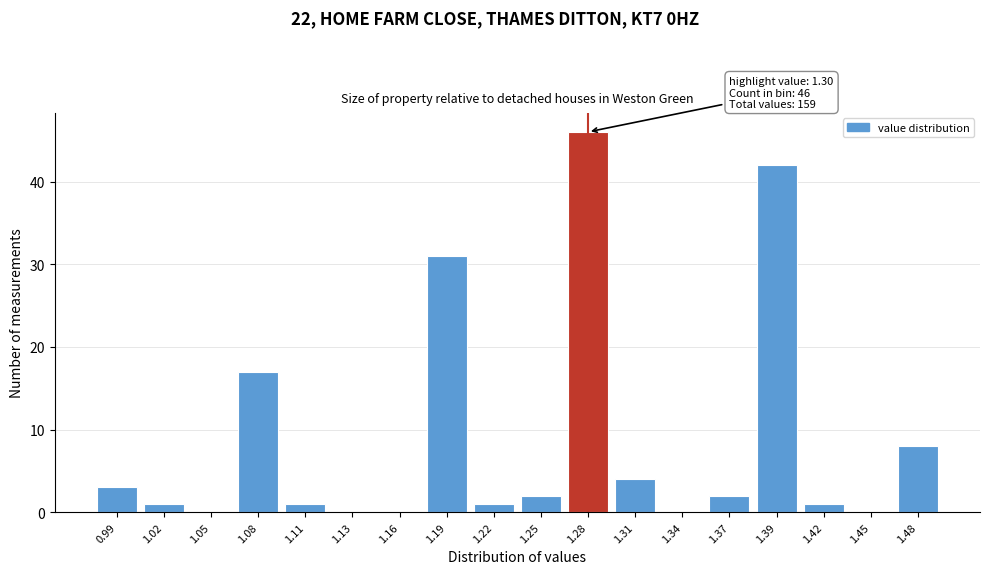

Reading right to left, what are all the values shown in this chart?

1.48=8	1.45=0	1.42=1	1.39=42	1.37=2	1.34=0	1.31=4	1.28=46	1.25=2	1.22=1	1.19=31	1.16=0	1.13=0	1.11=1	1.08=17	1.05=0	1.02=1	0.99=3